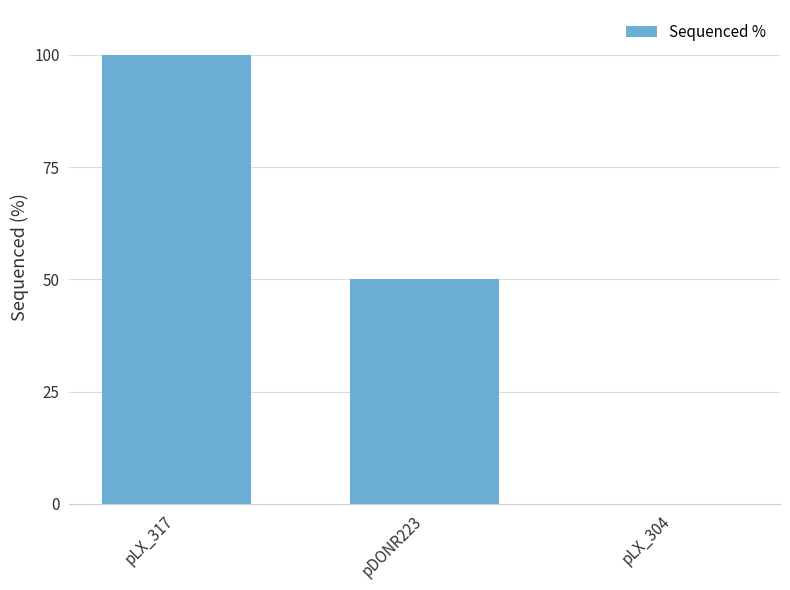

What is the change in value from pDONR223 to pLX_304?

-50